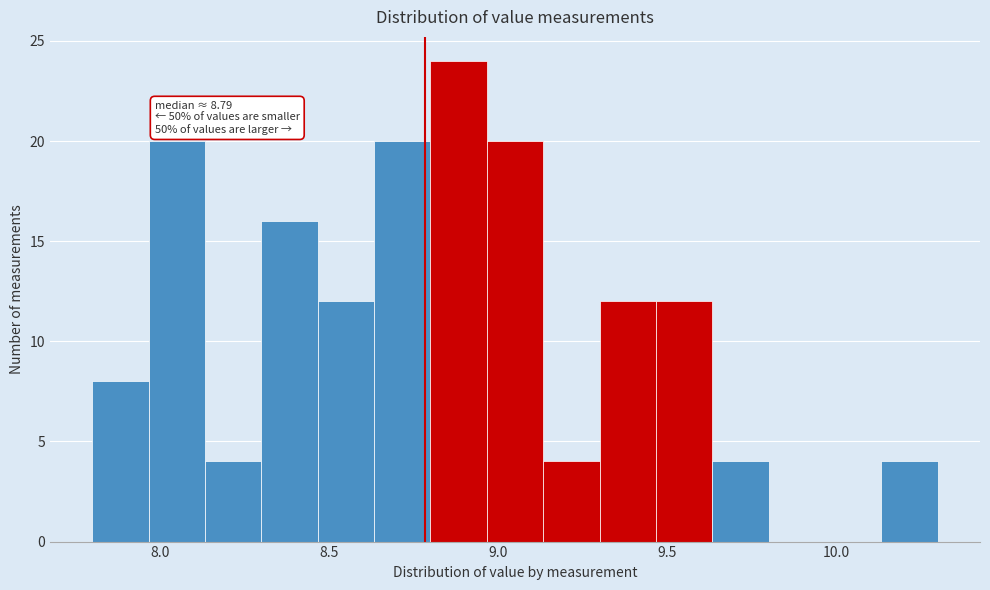

Around what value on the x-axis is the tallest bar? Give the approximate position of its centre, as read against the axis.

8.90